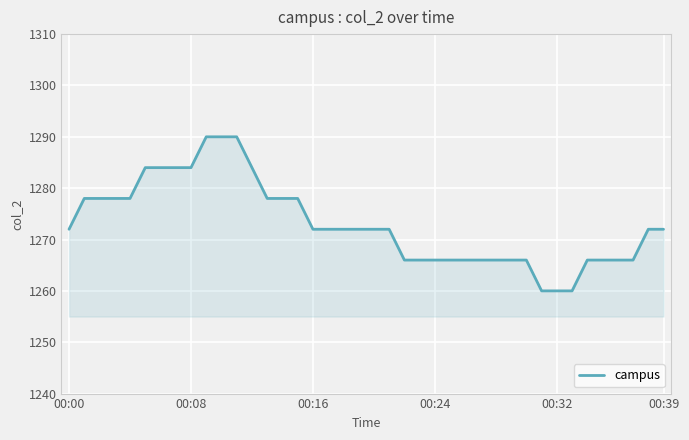

What is the greatest value displayed?

1290